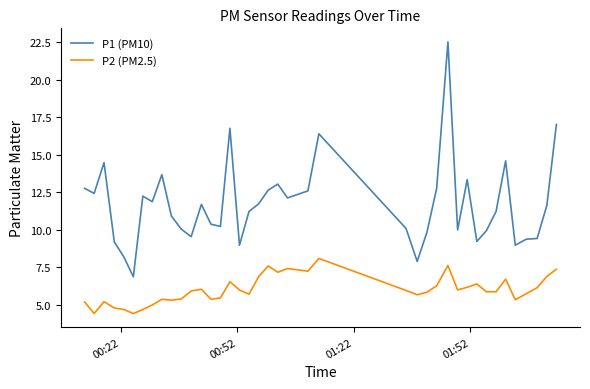

Which series has the largest range (max minus min)?

P1 (PM10)